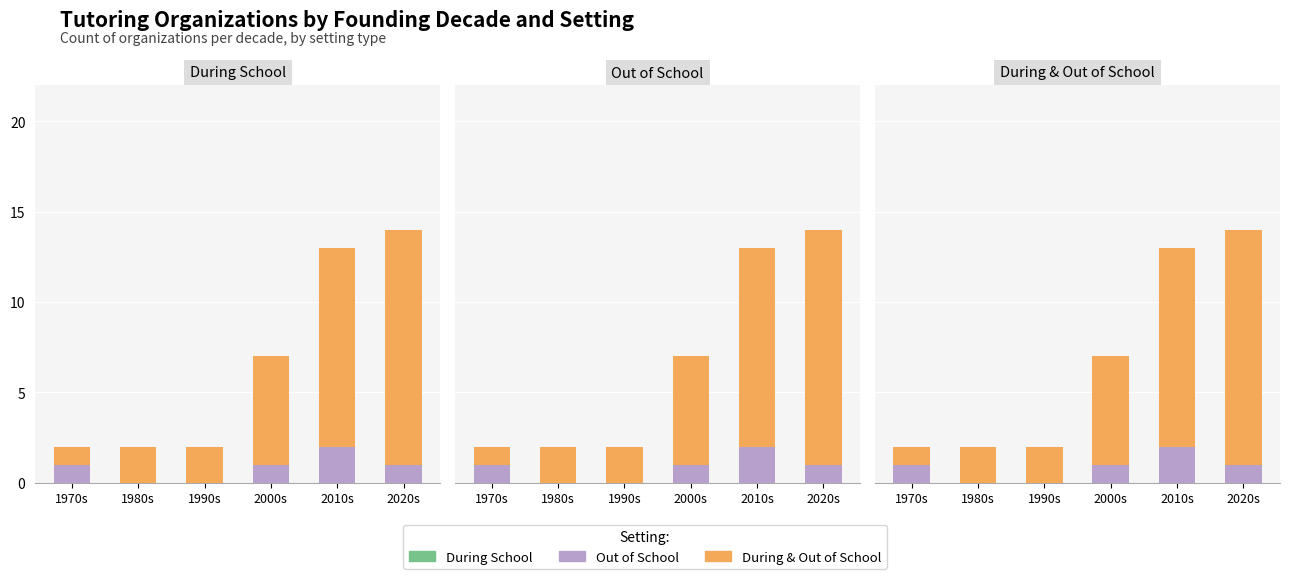

Where does the During & Out series first go above 6?

2010s